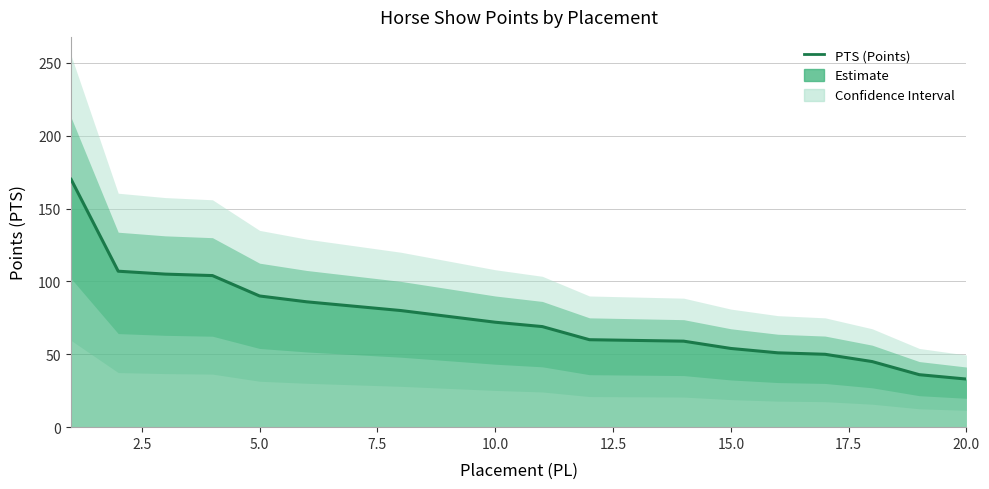

Reading left to right, extract all data points from this chart.

170	107	105	104	90	86	83	80	76	72	69	60	60	59	54	51	50	45	36	33